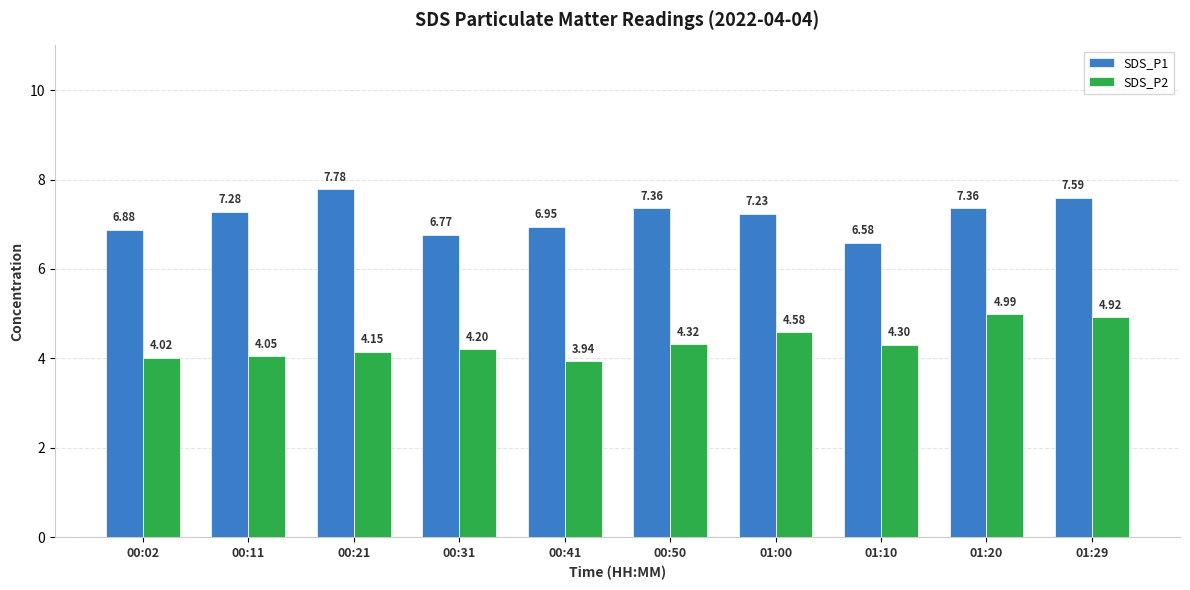

List the labels in order of SDS_P2 value, smallest first.

00:41, 00:02, 00:11, 00:21, 00:31, 01:10, 00:50, 01:00, 01:29, 01:20